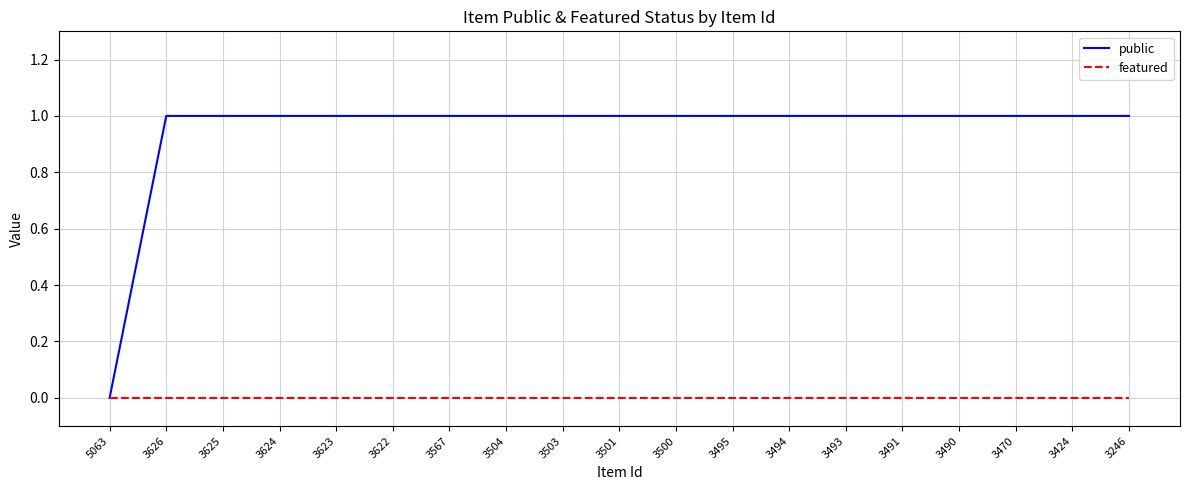

True or false: public has a value of 1 at 3503.

True